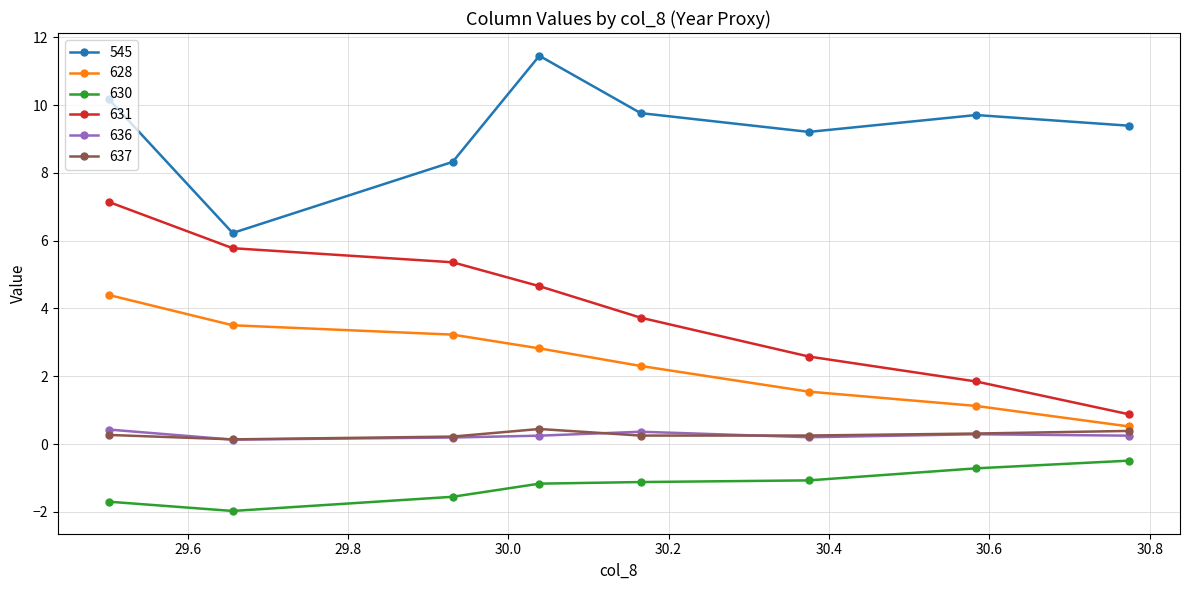

What is the value of the 630 point at the 7th from the left?

-0.7